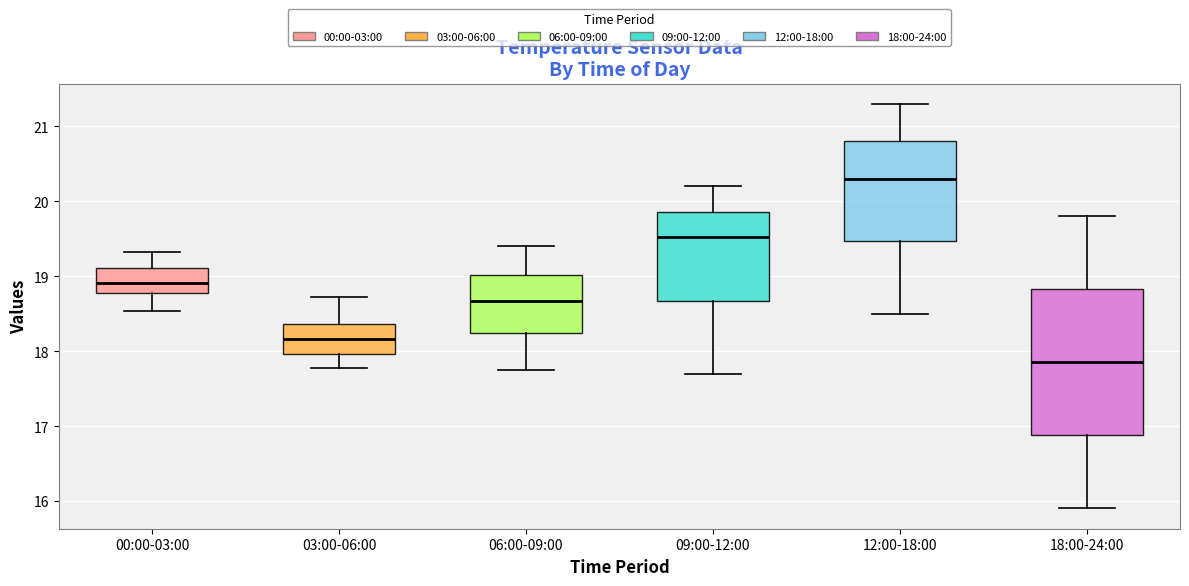

Where does the upper whisker of the box for 12:00-18:00 end on the y-axis? The values are not printed on the chart, so give them approximately, as read against the axis.

21.3